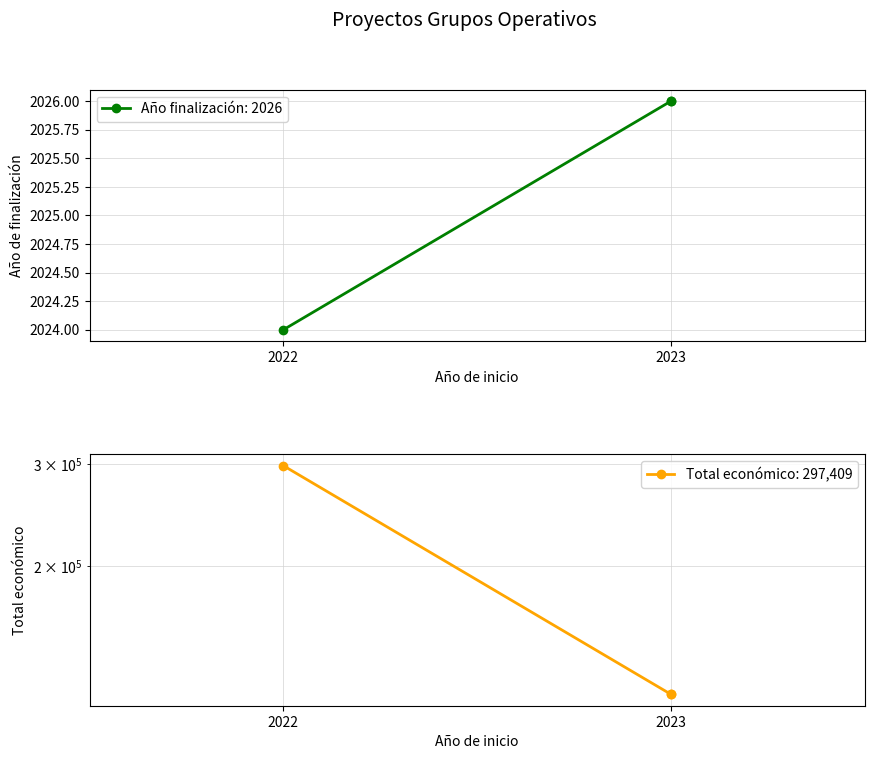

List the series in order of their peak value, lowest first.

Año de finalización, Total económico